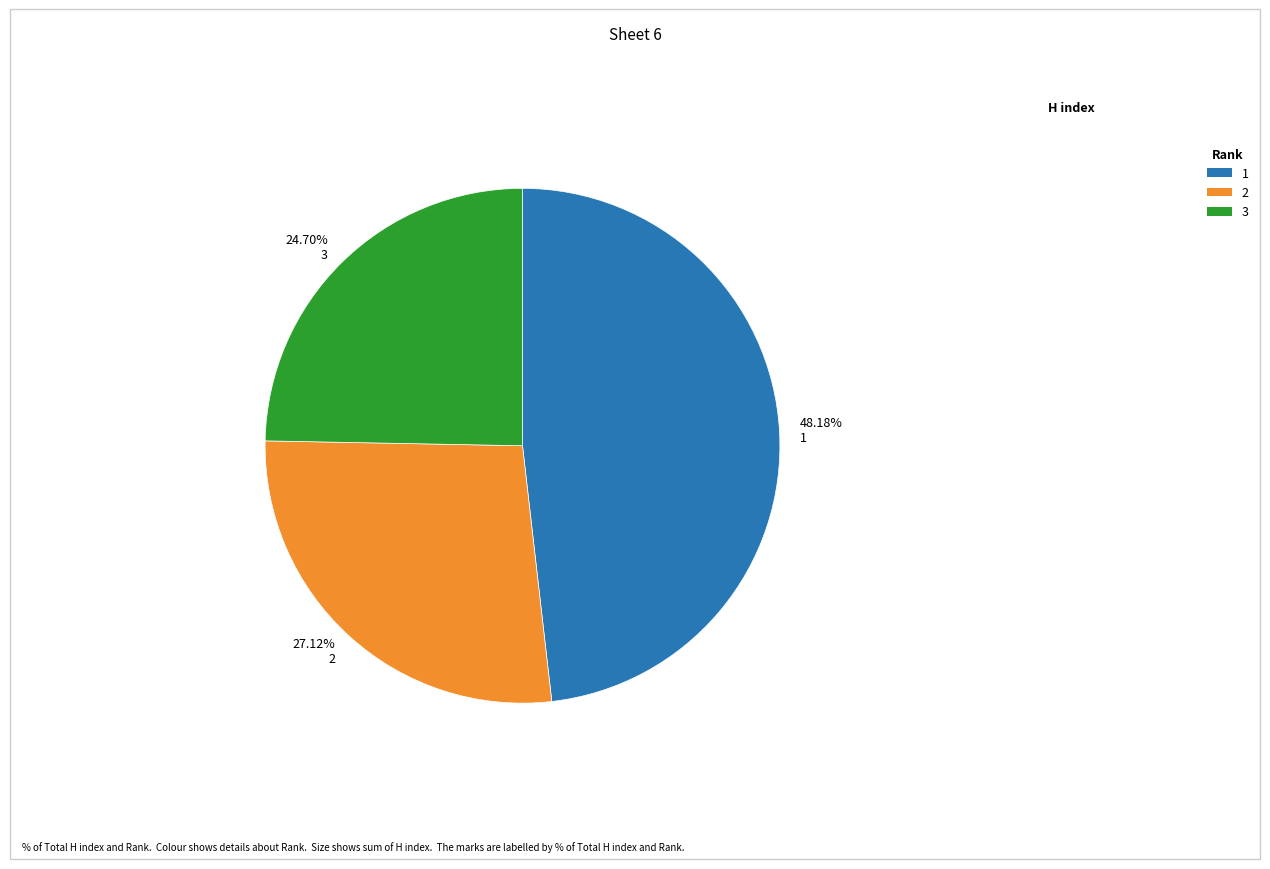

How many slices are in this pie chart?

3